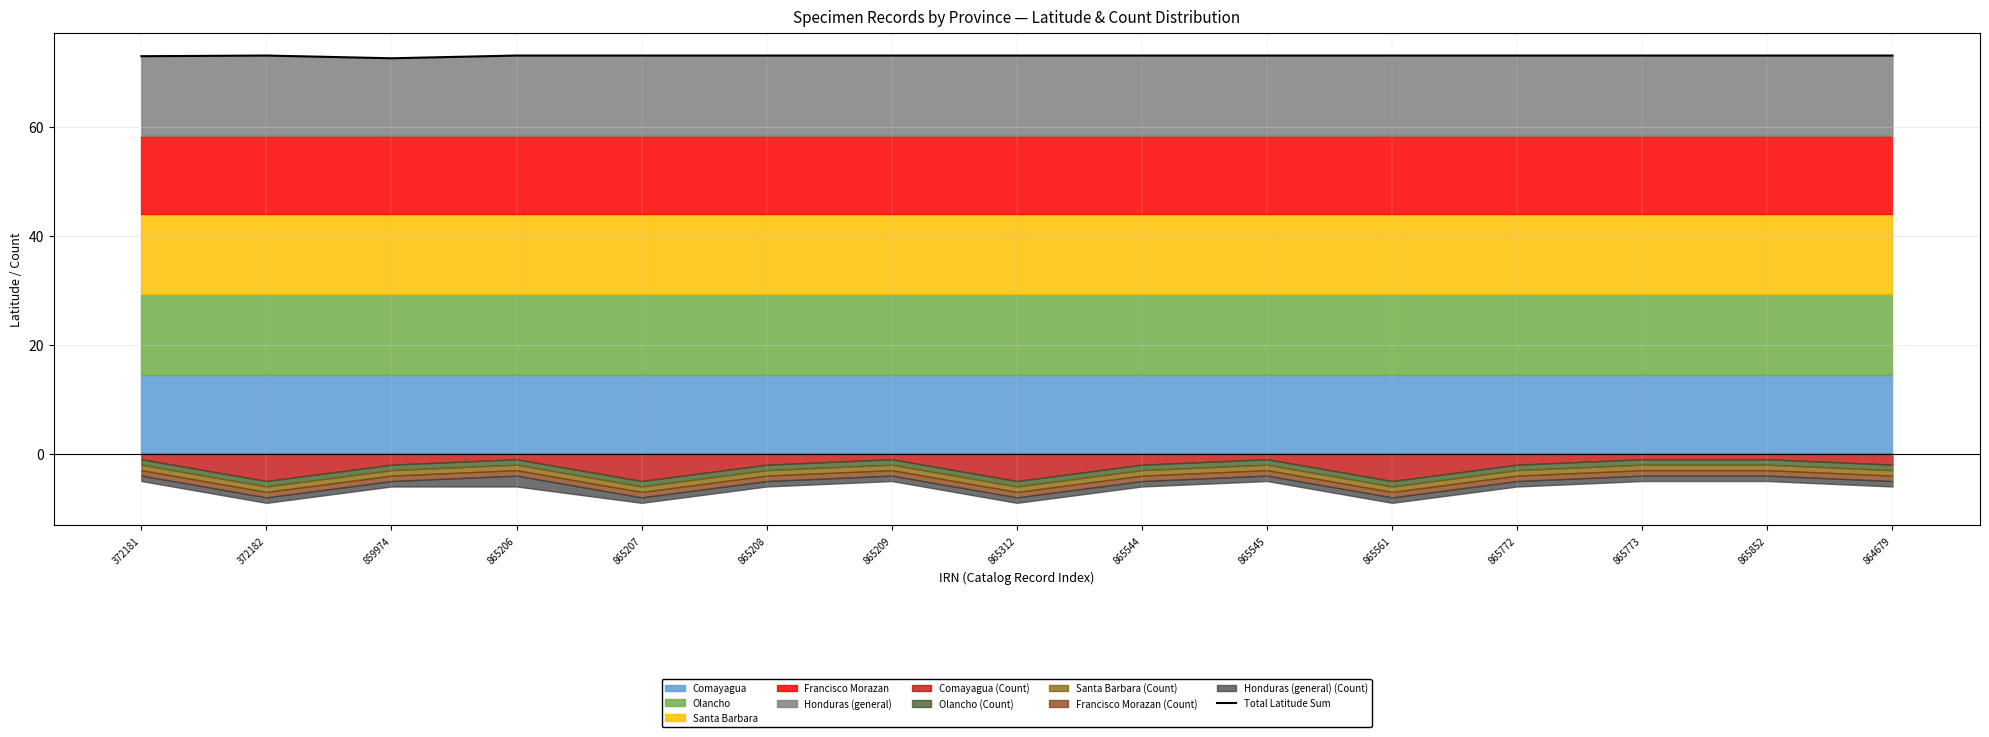

What is the label of the 12th point from the right?

865206